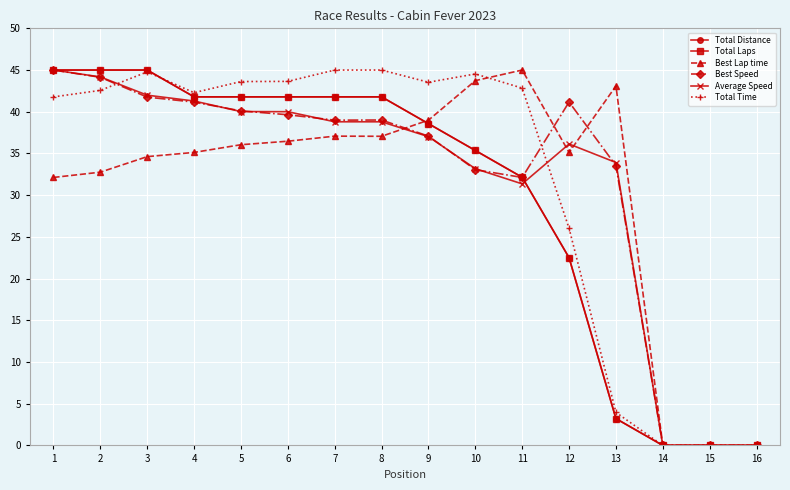

What is the value of the Total Laps point at the 9th from the left?

38.6